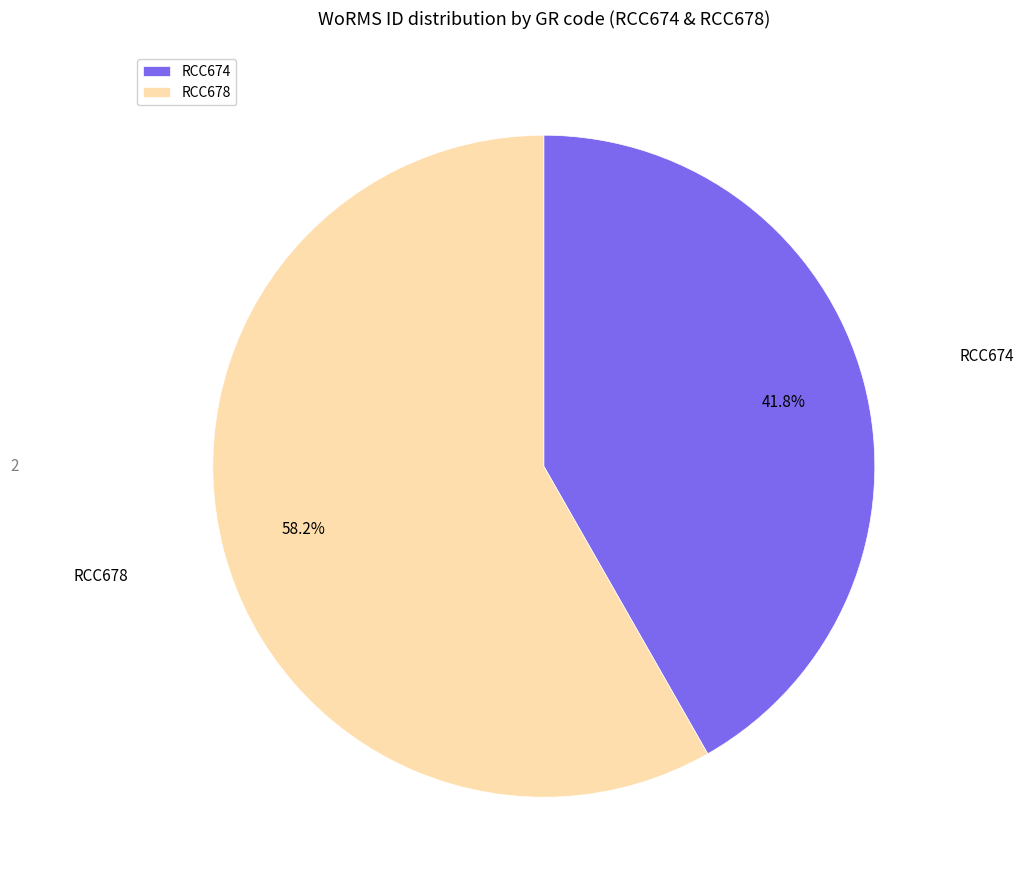

Does RCC678 represent more than half of the total?

Yes